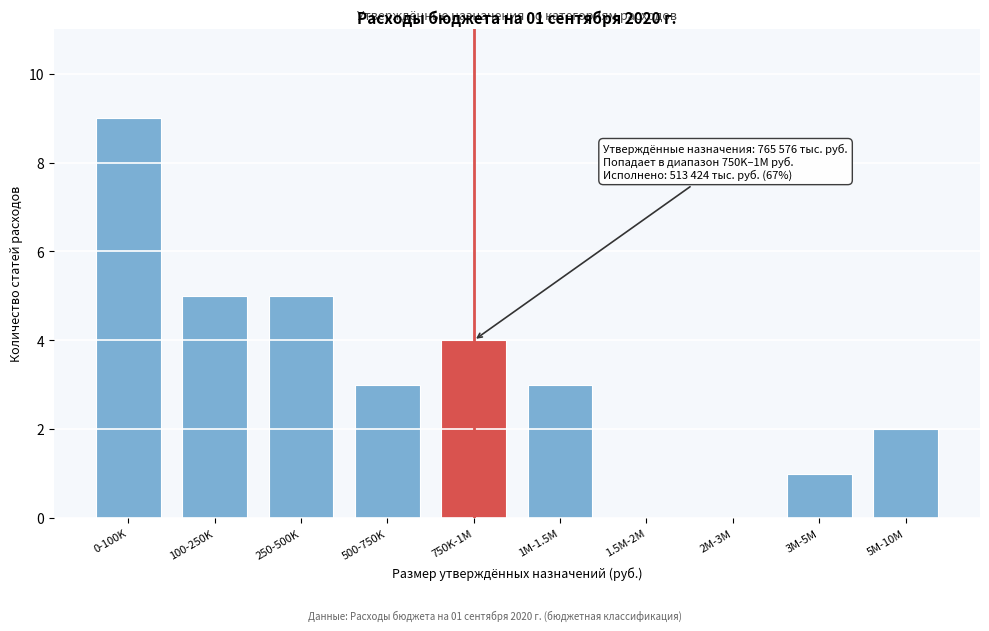

Reading right to left, transcribe all the data shown in this chart.

5M-10M=2	3M-5M=1	2M-3M=0	1.5M-2M=0	1M-1.5M=3	750K-1M=4	500-750K=3	250-500K=5	100-250K=5	0-100K=9